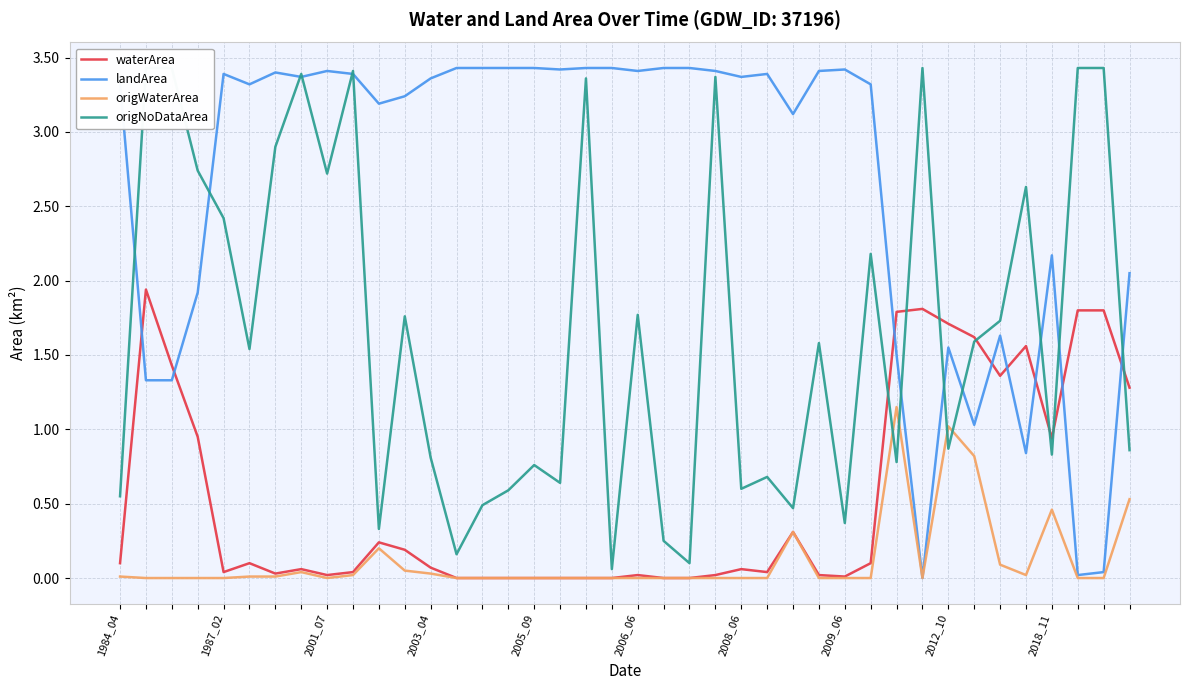

How many distinct data groups are displayed?

4